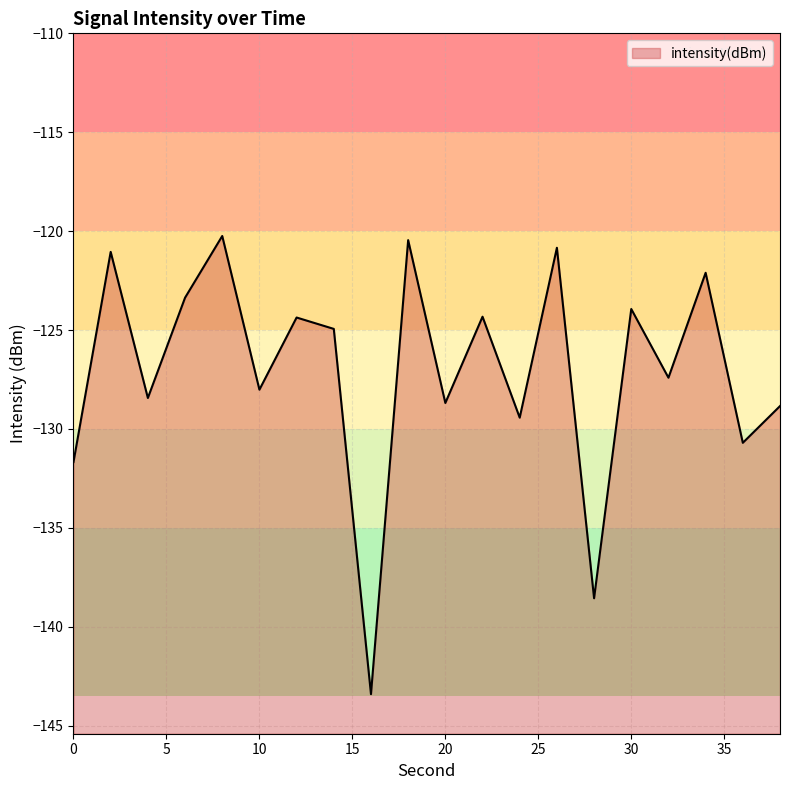

Rank the categories by value from highest to lowest.

8, 18, 26, 2, 34, 6, 30, 22, 12, 14, 32, 10, 4, 20, 38, 24, 36, 0, 28, 16